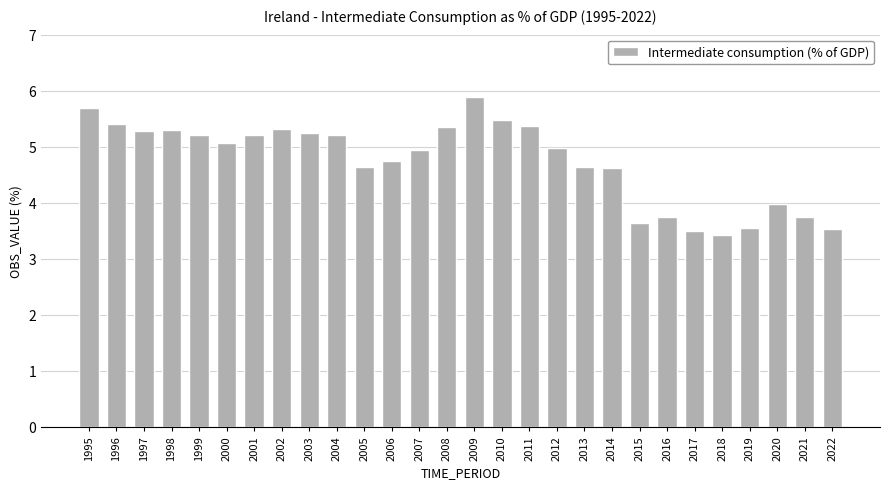

What is the smallest value displayed?

3.4